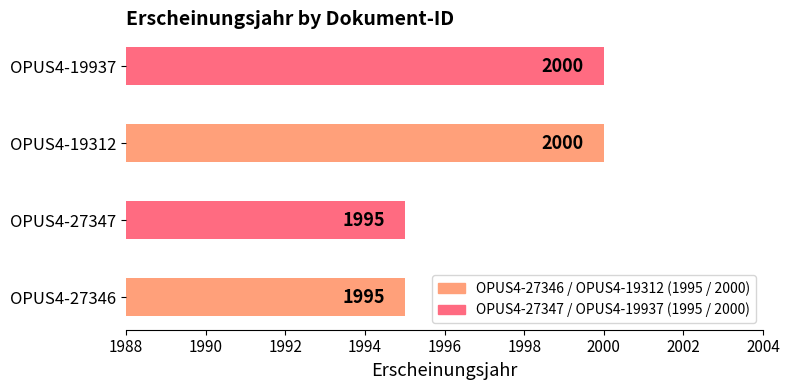

What is the smallest value displayed?

1995